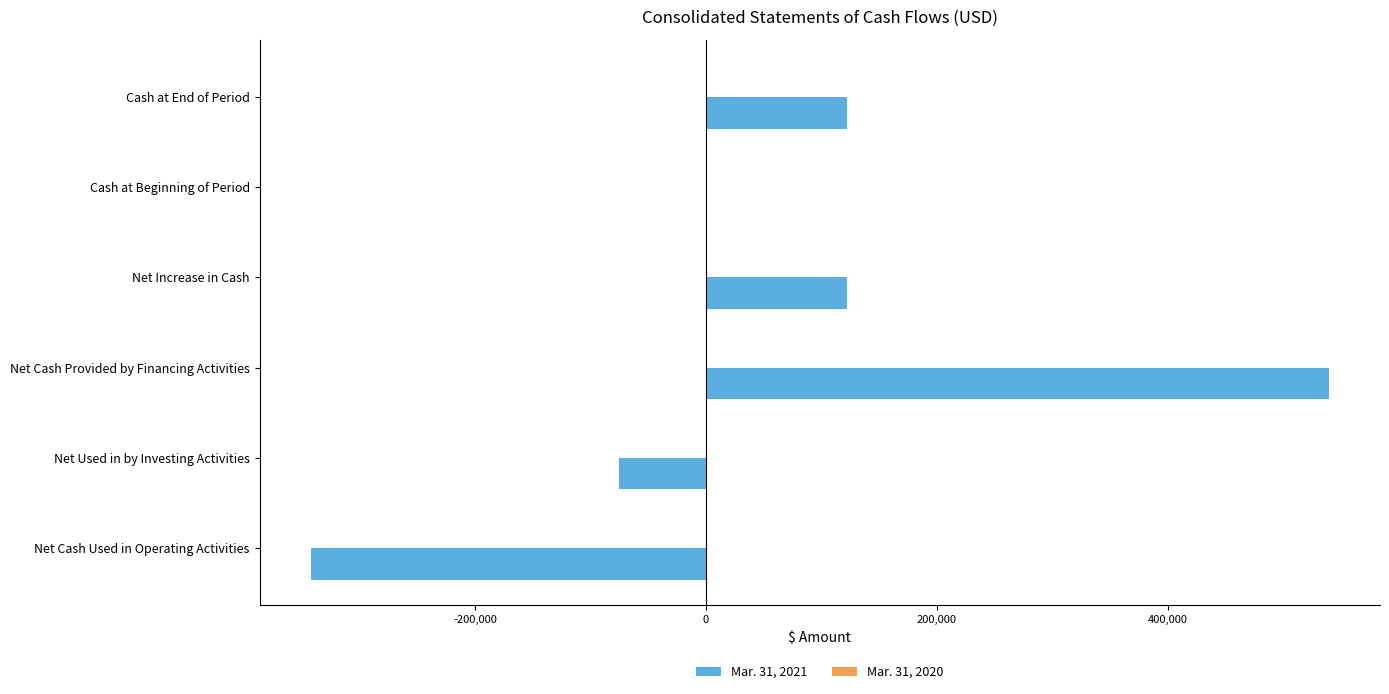

Count the number of data series in this chart.

2